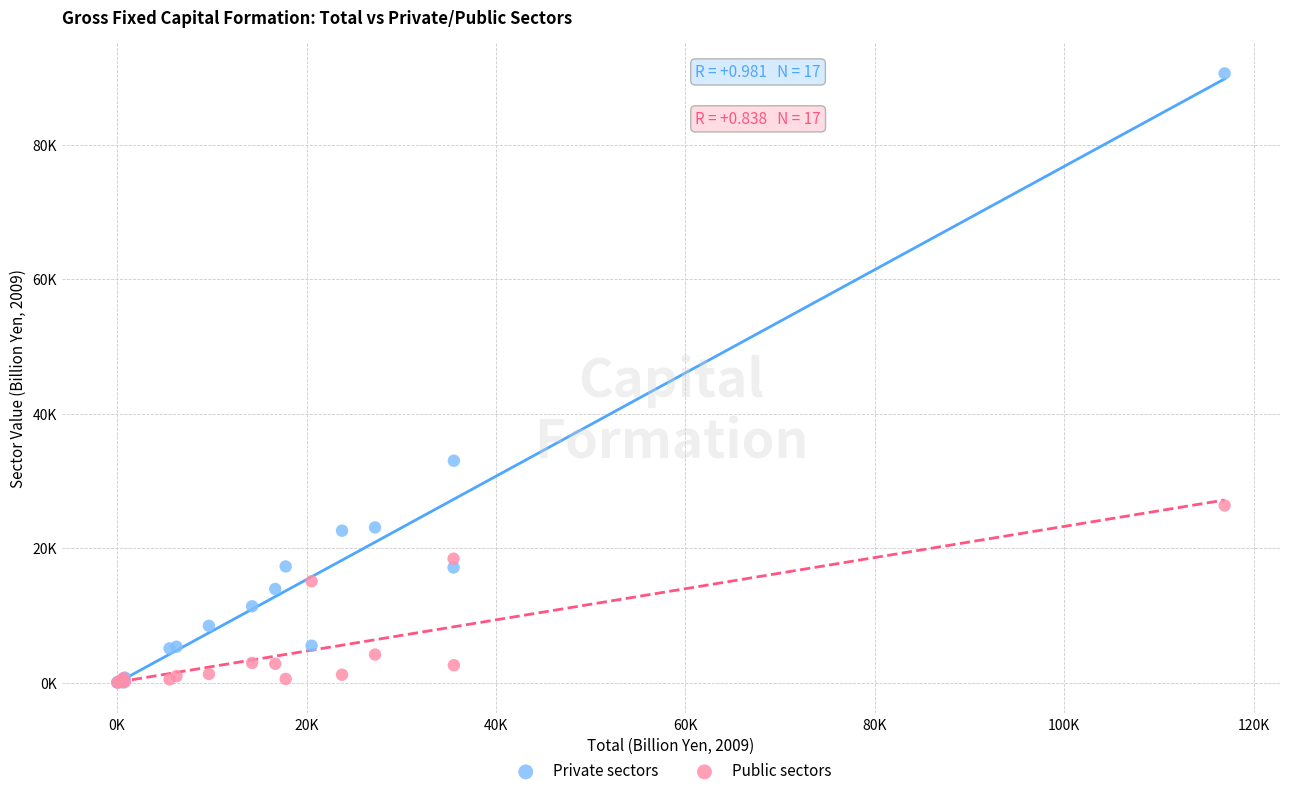

Which series reaches the maximum Y coordinate?

Private sectors